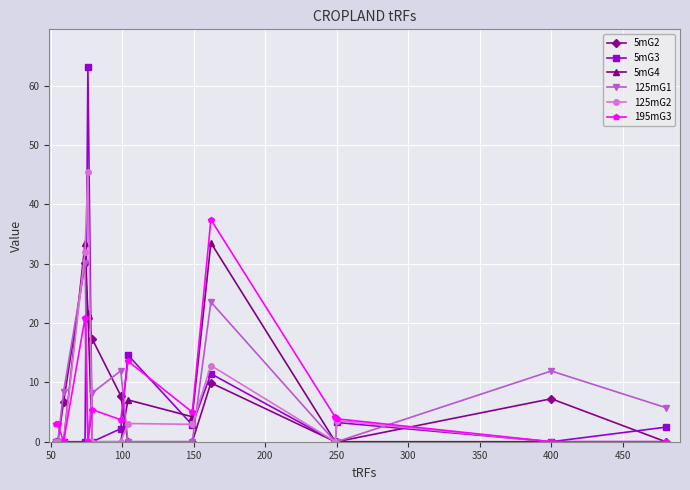

How many interior local peaks does the 125mG1 series have?

4